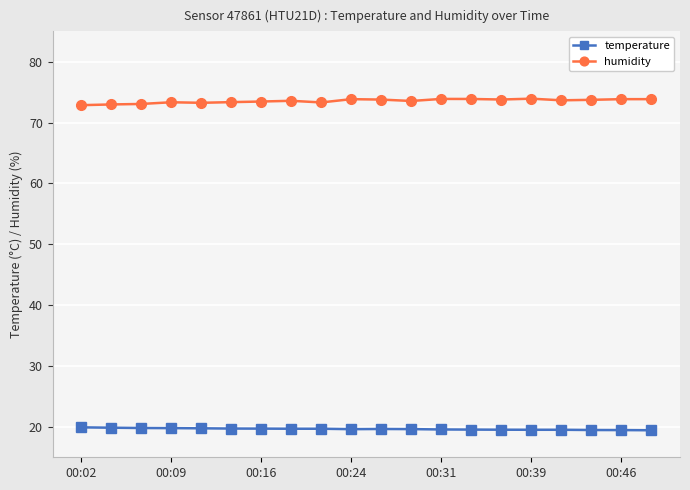

What is the value of the temperature point at the 8th from the left?

19.7